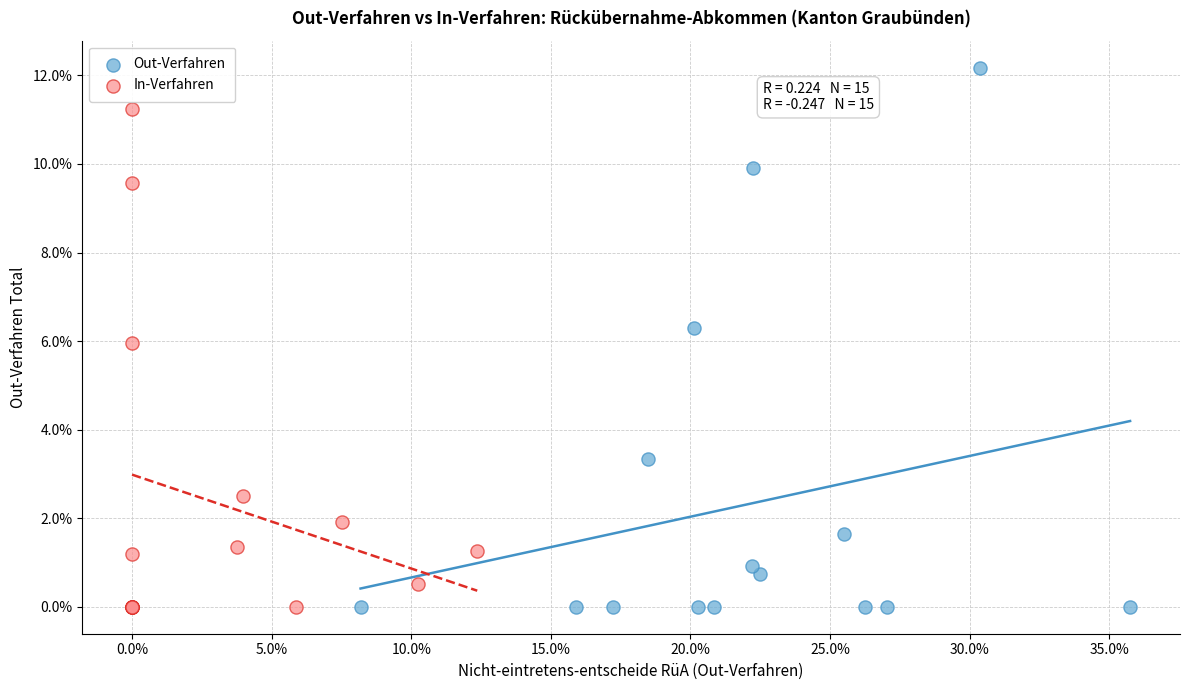

Which series reaches the maximum Y coordinate?

Out-Verfahren